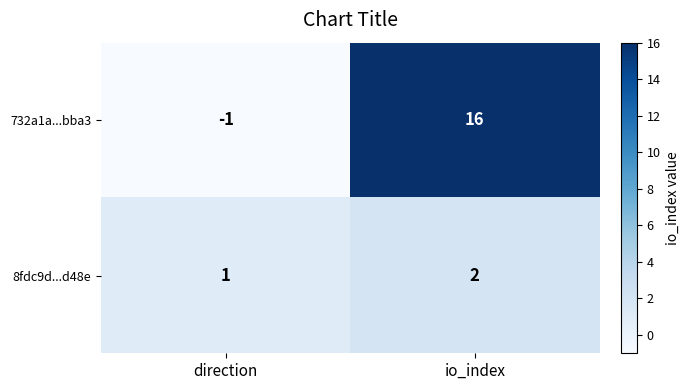

The value of 8fdc9d...d48e at direction is 1. True or false?

True